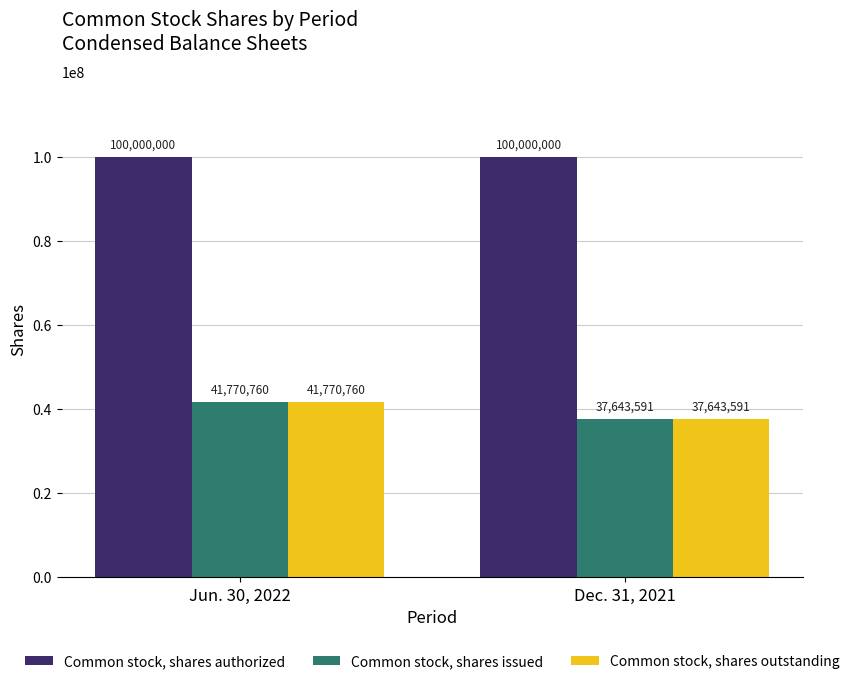

Is it true that Common stock, shares outstanding equals 41770760 at Jun. 30, 2022?

True